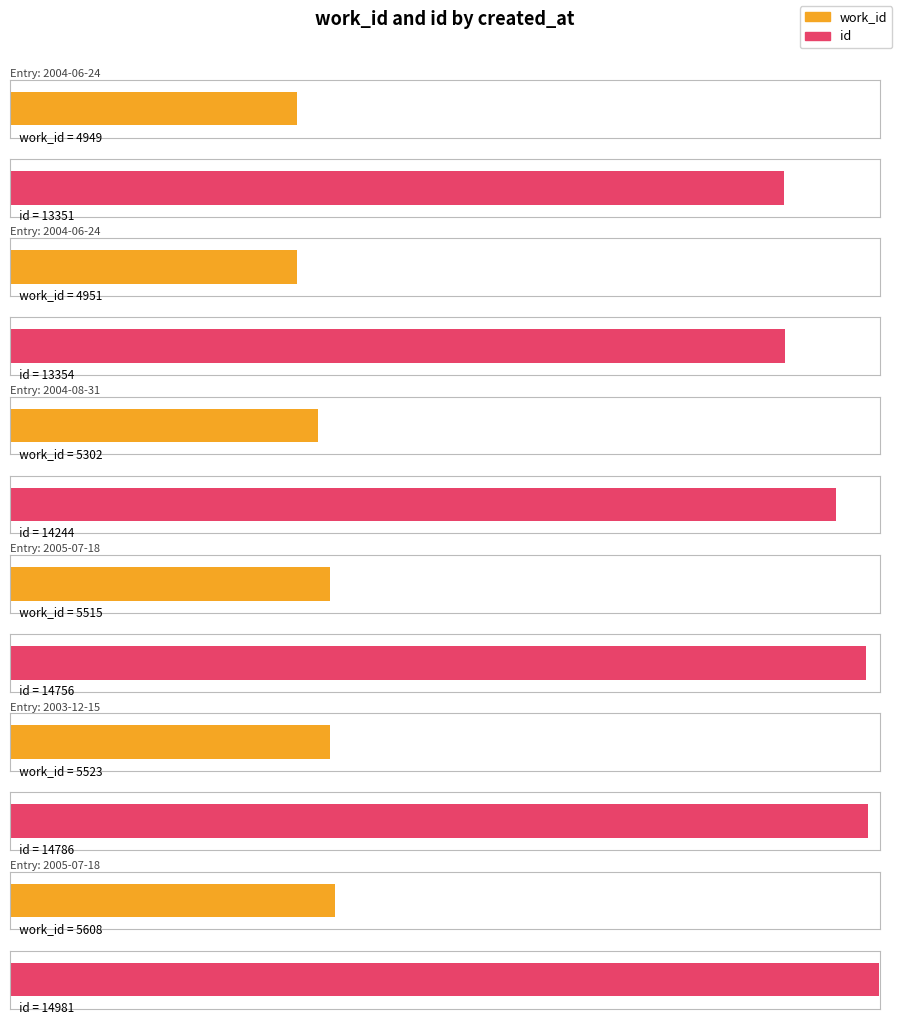

How many distinct data groups are displayed?

2